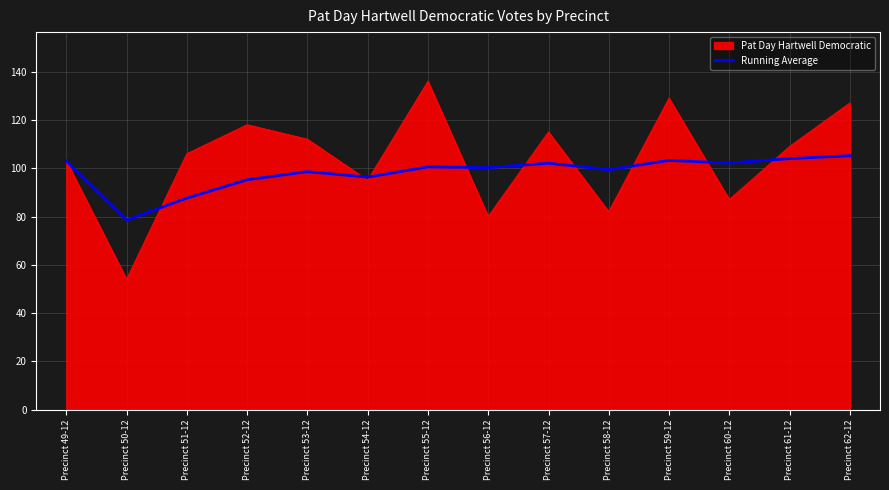

What position from the left is Precinct 61-12?

13